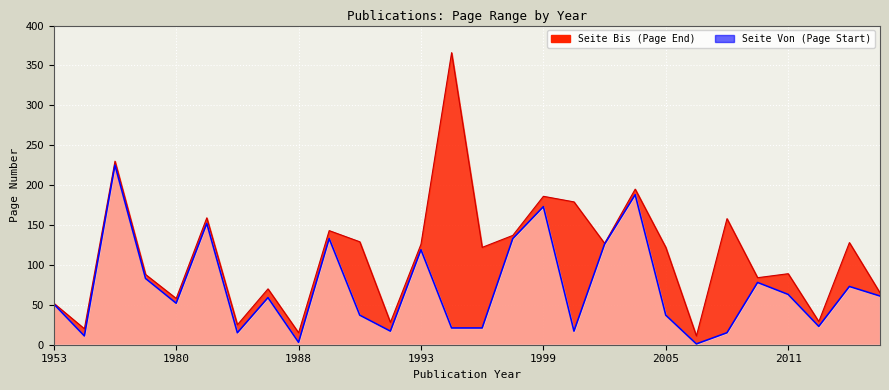

True or false: Seite Bis and Seite Von intersect in this chart.

False